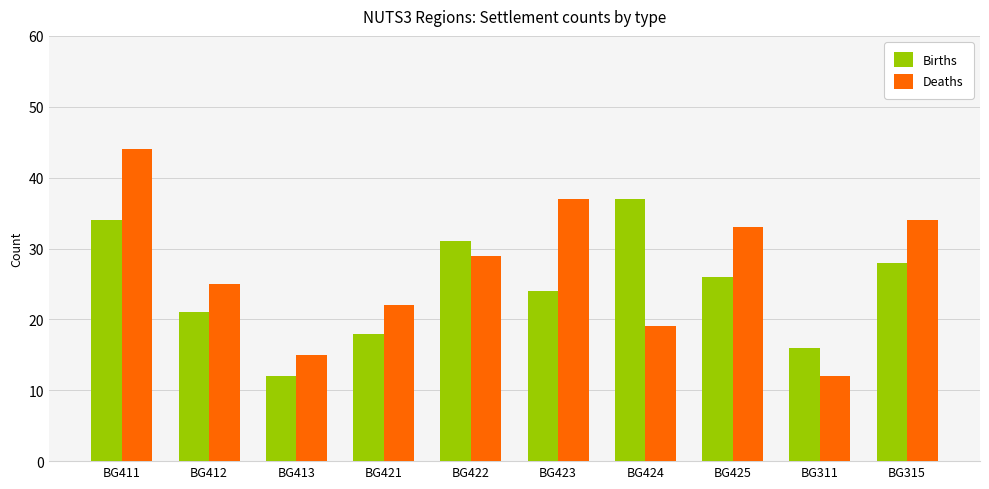

Where is Births nearest to the value 24?

BG423